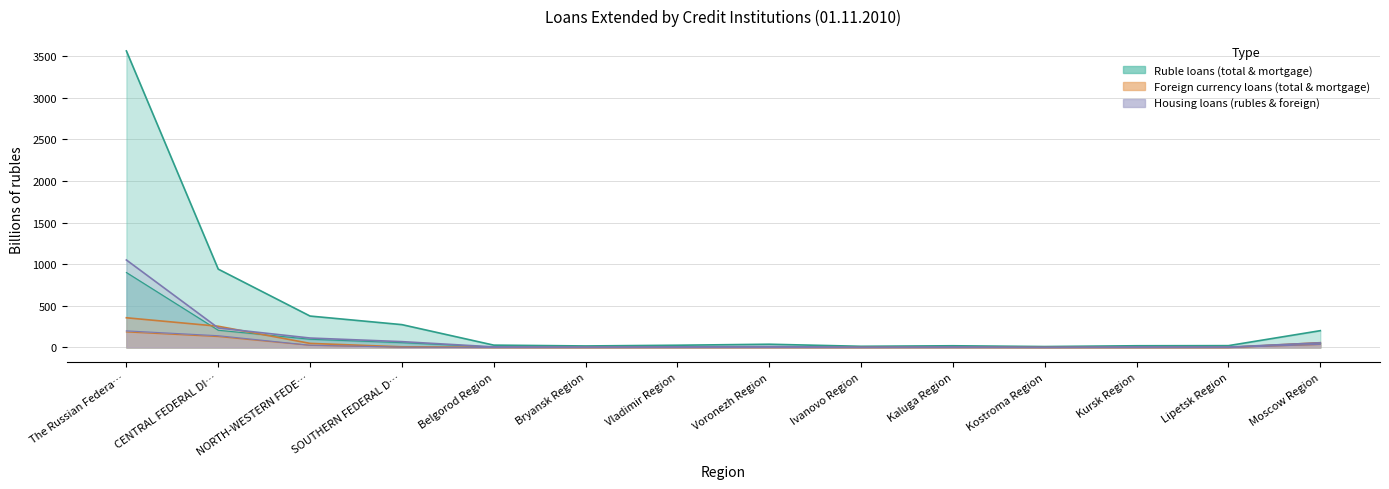

Which series has the largest total across all categories?

Total (rubles)